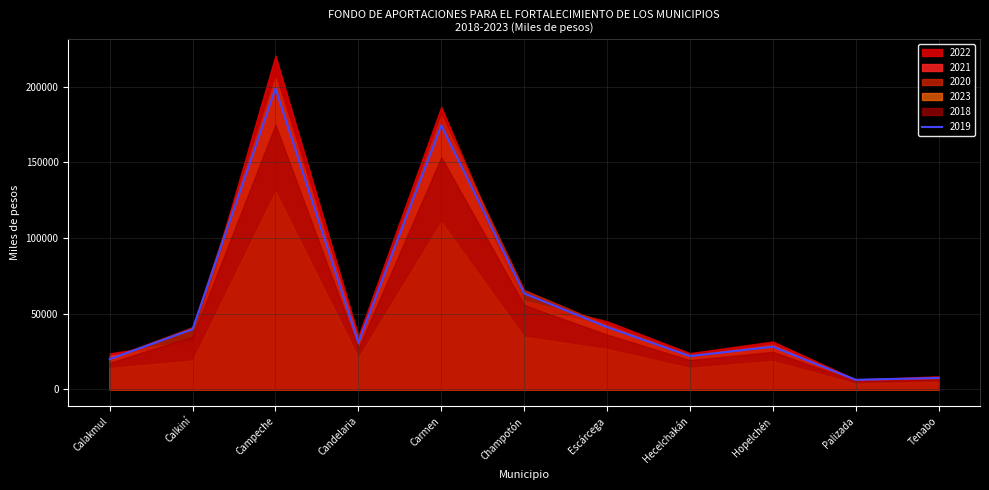

Reading left to right, transcribe all the data shown in this chart.

2018: 17544.5	34897.1	174695.1	27084.0	153263.2	55702.5	36141.4	19276.5	24751.4	5537.3	6582.9
2019: 19955.0	39692.0	198698.0	30805.0	174322.0	63356.0	41107.0	21925.0	28152.0	6299.0	7487.0
2020: 20667.0	41108.0	205786.0	31904.0	180539.0	65616.0	42574.0	22707.0	29156.0	6523.0	7754.0
2021: 22151.0	29952.0	205406.0	32768.0	173812.0	54600.0	41855.0	22293.0	29434.0	6065.0	7999.0
2022: 23770.0	32141.0	220416.0	35162.0	186514.0	58590.0	44914.0	23922.0	31585.0	6508.0	8584.0
2023: 14091.0	19053.0	130659.0	20844.0	110562.0	34731.0	26624.0	14181.0	18723.0	3858.0	5088.0